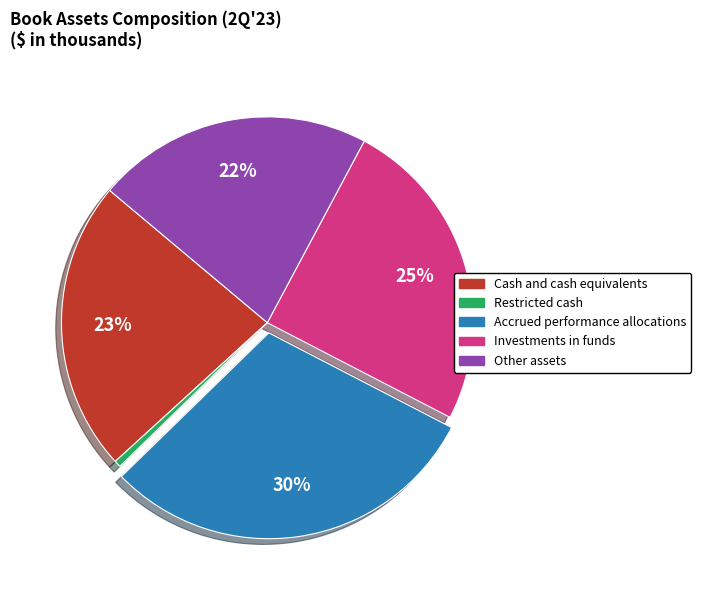

Is the sum of Investments in funds and Other assets greater than half?

No